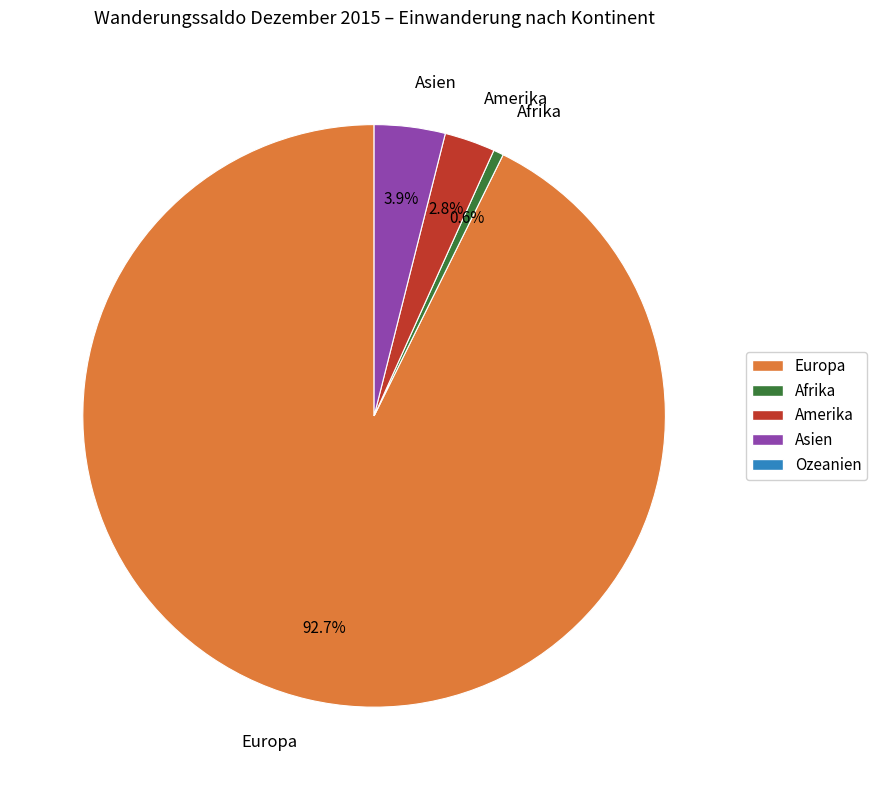

Which slice is the largest?

Europa